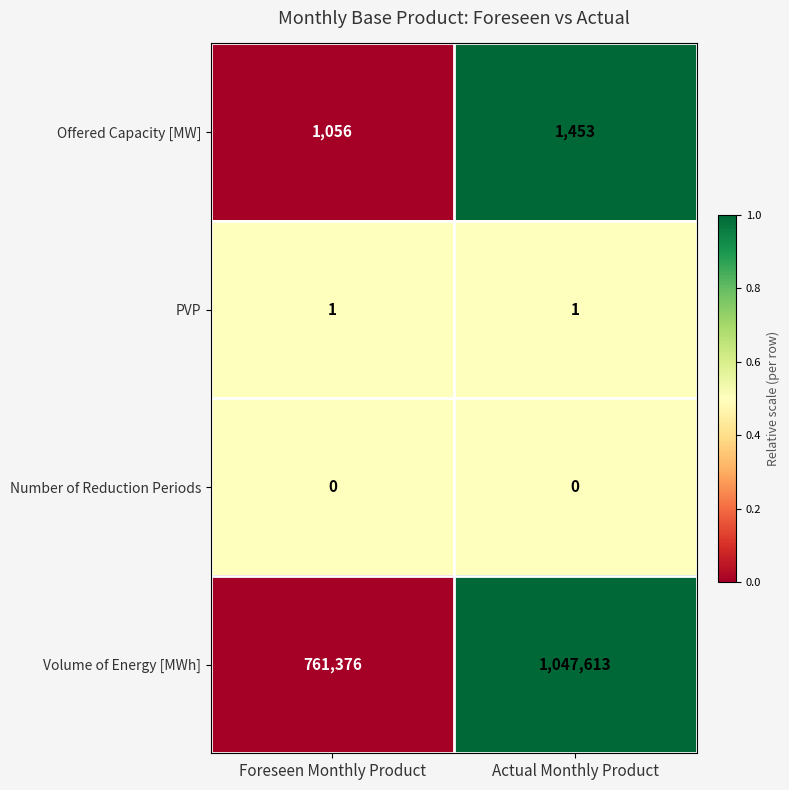

What value does the Volume of Energy [MWh] series have at Foreseen Monthly Product, to the nearest 100?

761400